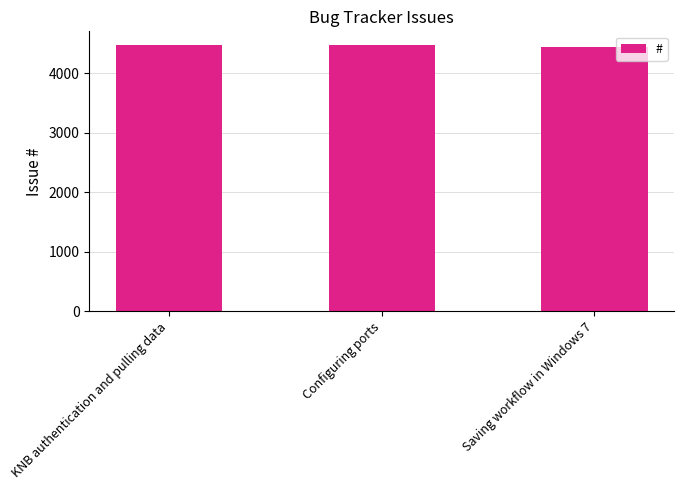

Read the value at Configuring ports.

4478